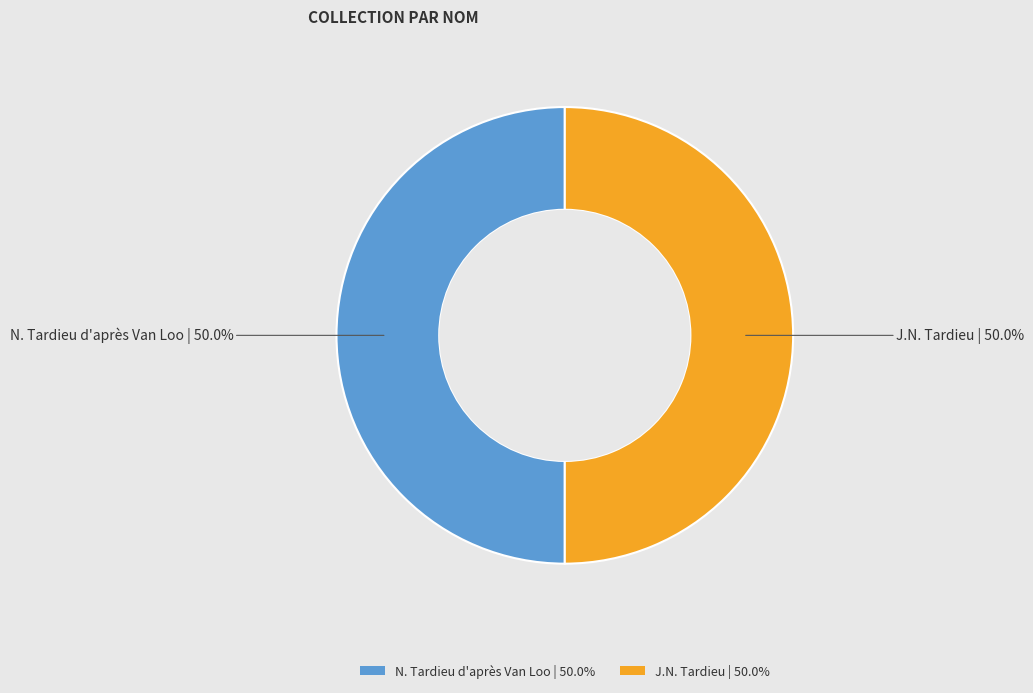

Approximately how many times larger is the value at N. Tardieu d'après Van Loo | 50.0% compared to J.N. Tardieu | 50.0%?

1.0